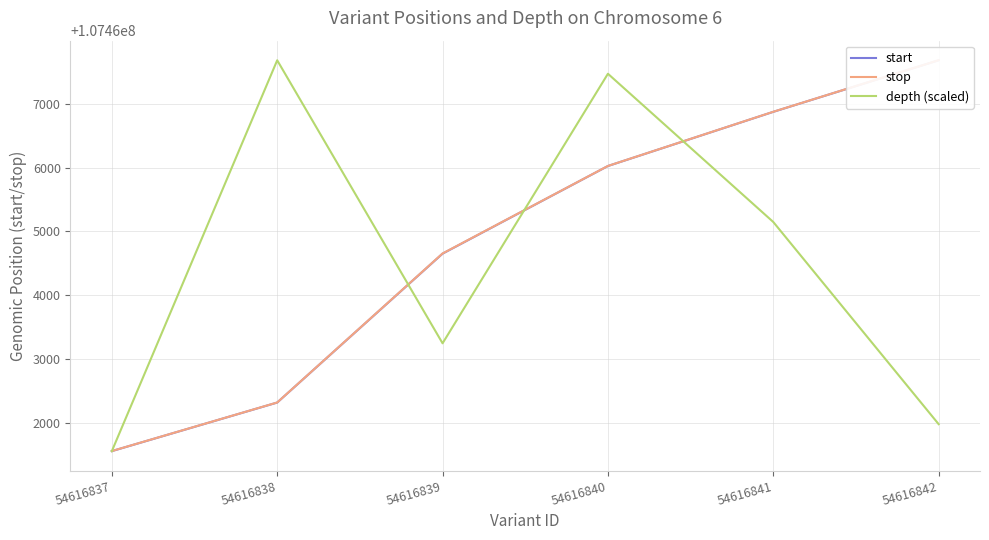

Which series changed the most between 54616841 and 54616842?

depth (scaled)